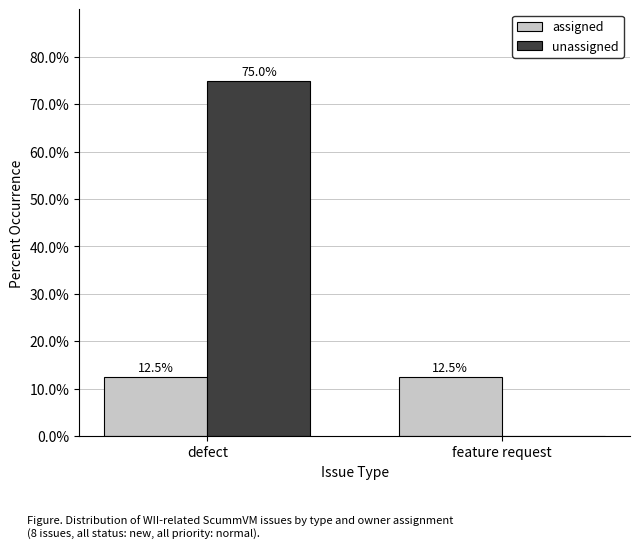

What are all the series names shown in the legend?

assigned, unassigned